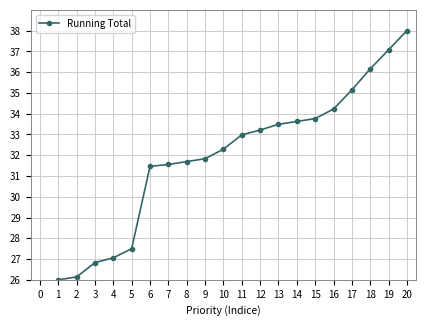

Approximately how many times larger is the value at 7 compared to 14?

0.9